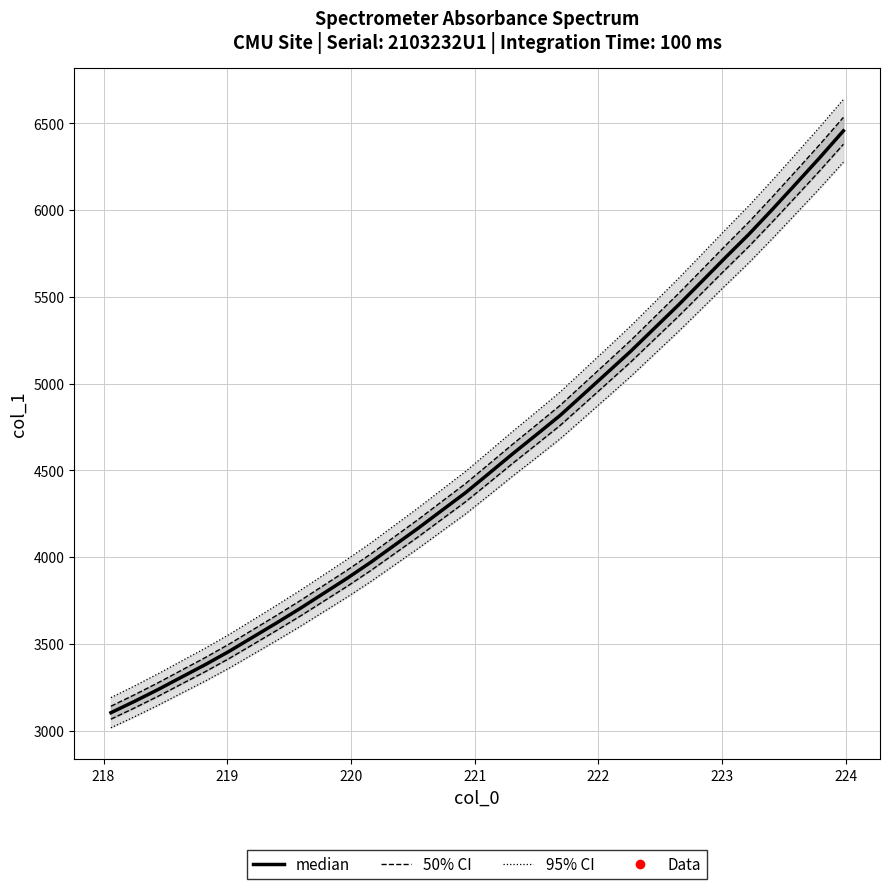

Is this an area chart (filled region under the line)?

No